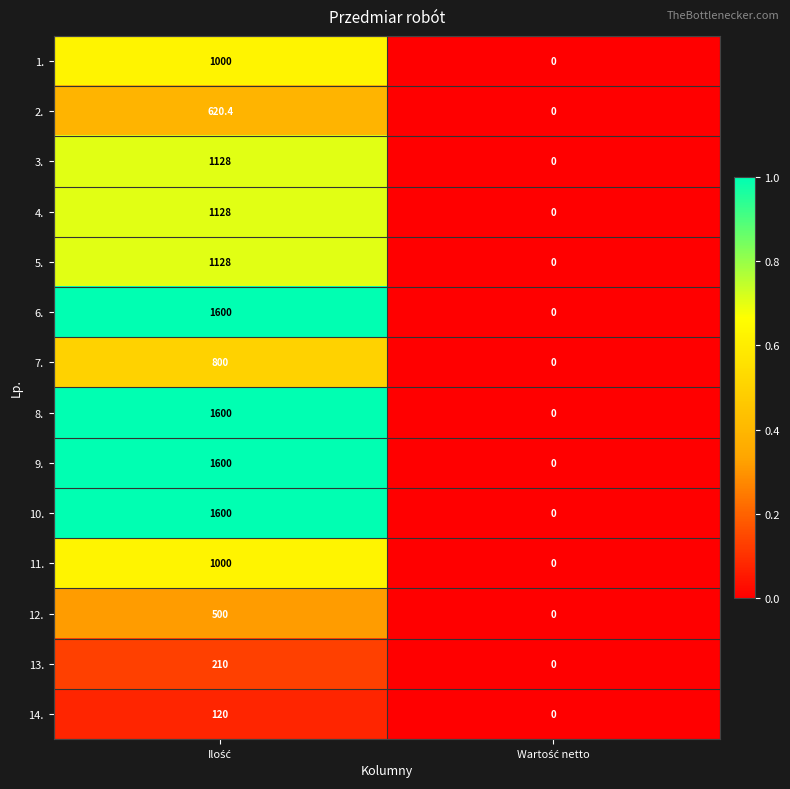

What is the maximum value shown in the chart?

1600.0